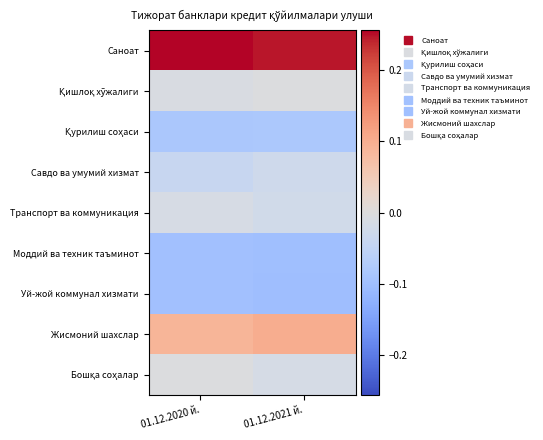

What is the spread (max minus min) of values at 01.12.2021 й.?

0.3